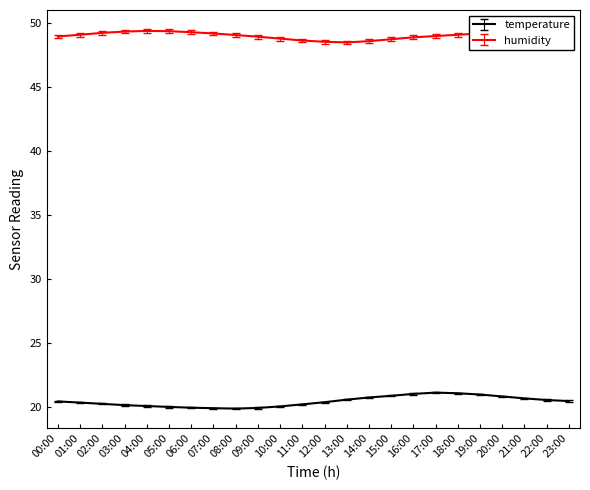

How many series are shown in this chart?

2